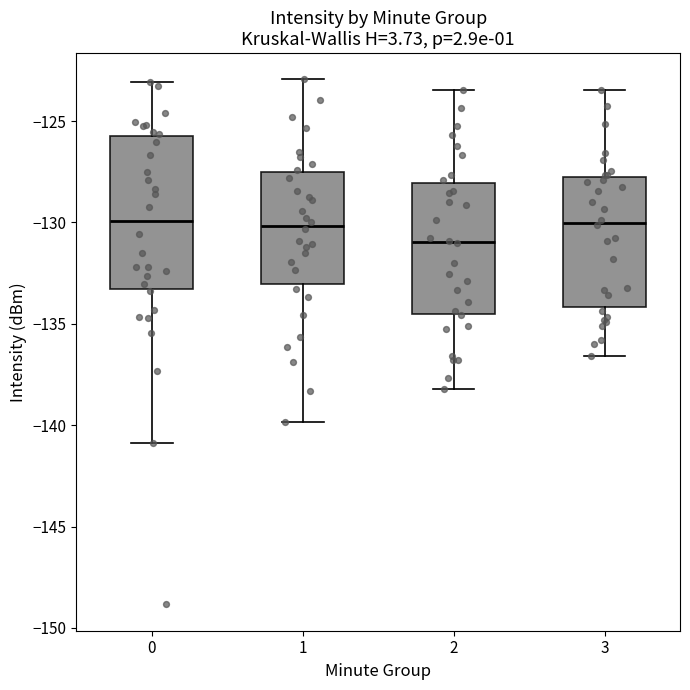

Which box is the tallest, from its lower edge to its upper edge?

0